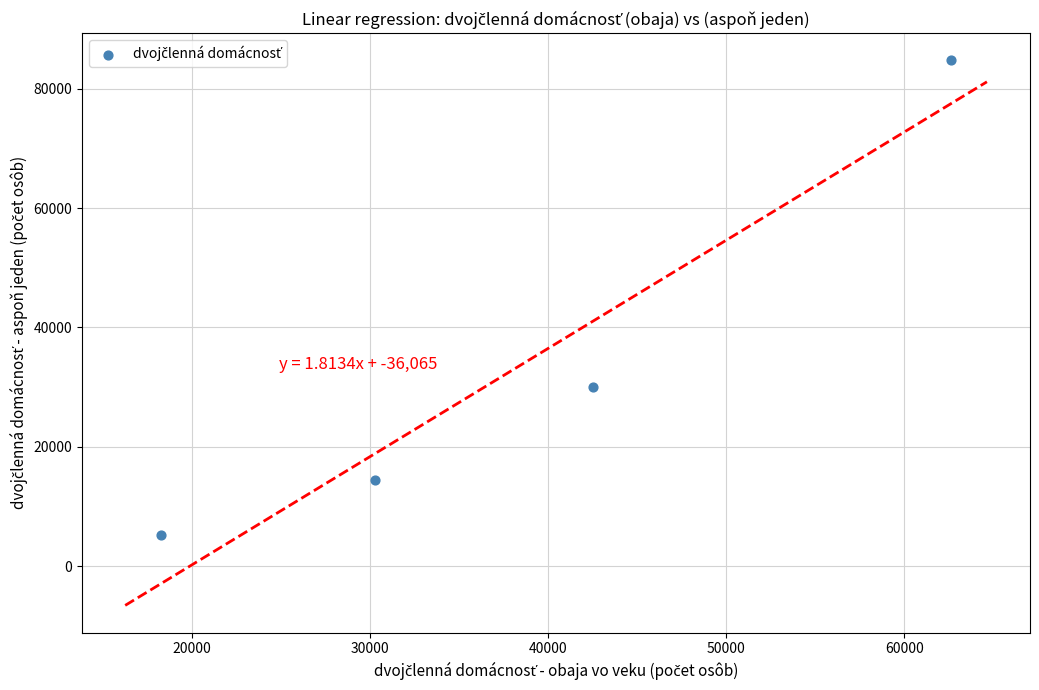

What is the average X value?

38433